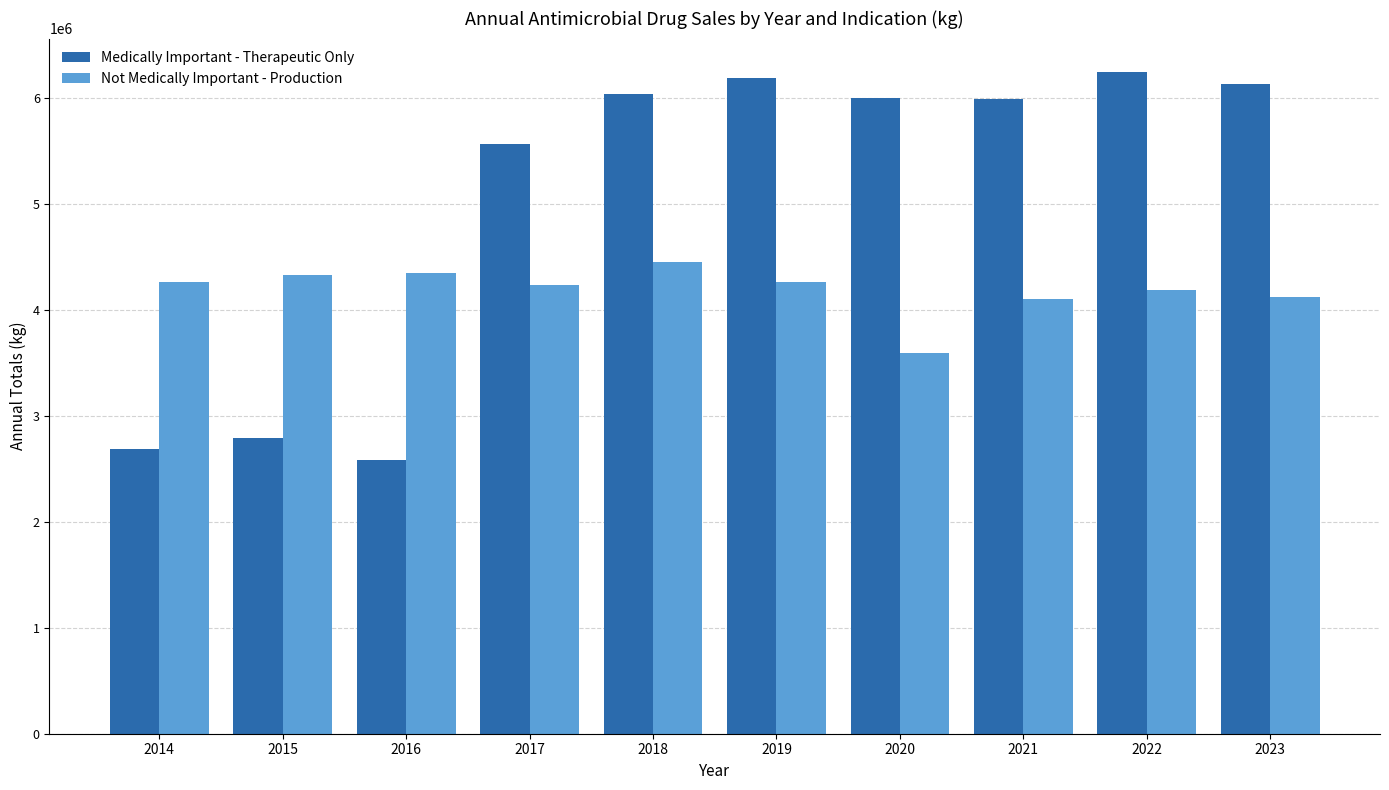

What is the greatest value displayed?

6245719.9